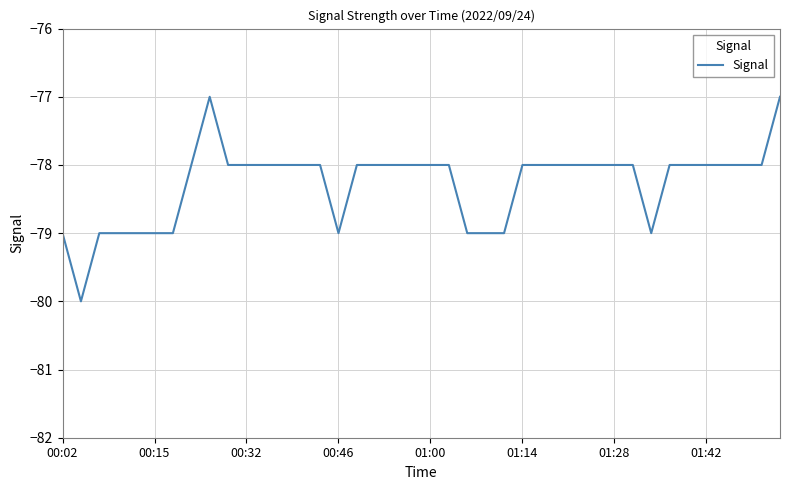

Reading right to left, what are all the values shown in this chart?

-77	-78	-78	-78	-78	-78	-78	-79	-78	-78	-78	-78	-78	-78	-78	-79	-79	-79	-78	-78	-78	-78	-78	-78	-79	-78	-78	-78	-78	-78	-78	-77	-78	-79	-79	-79	-79	-79	-80	-79